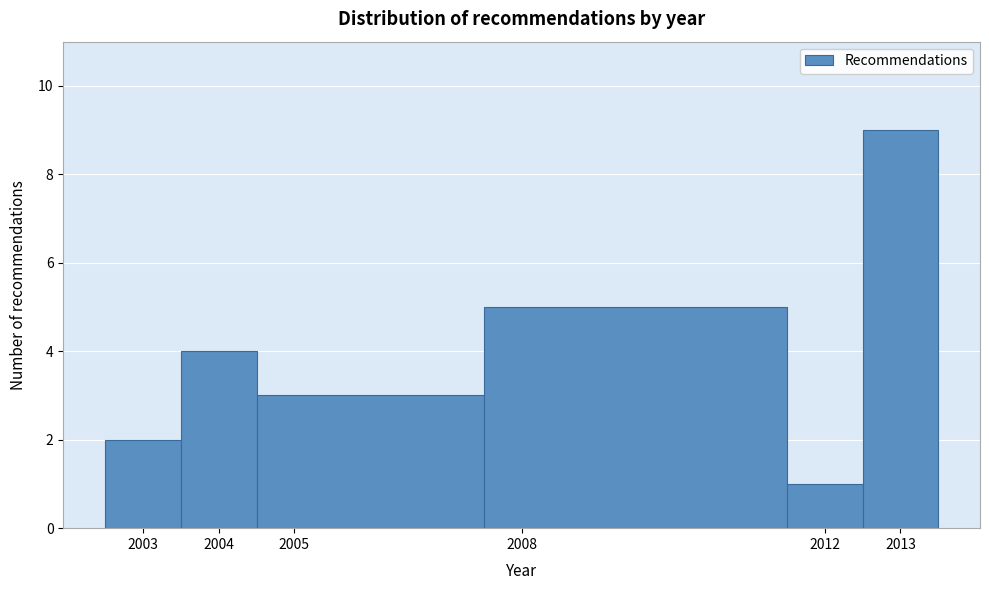

Which range on the x-axis has the tallest bar?

2012.5 to 2013.5